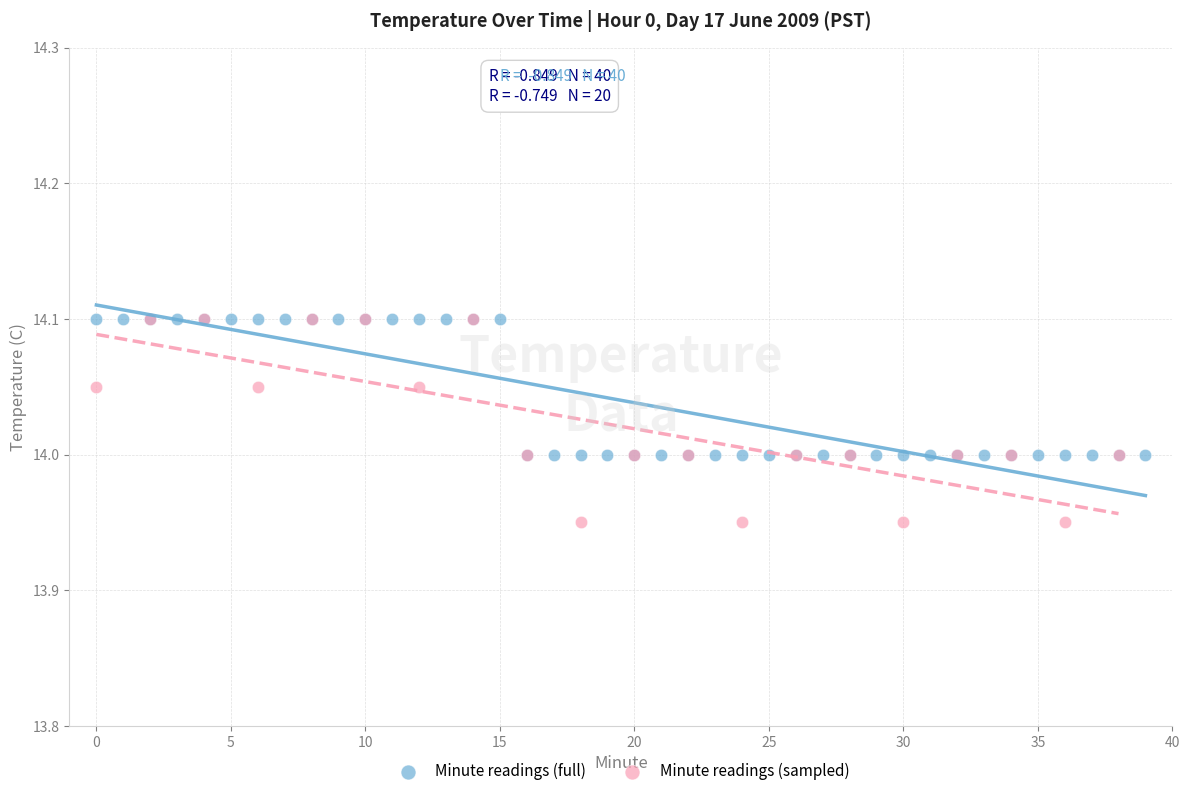

Which series has the largest Y range (max minus min)?

Minute readings (sampled)